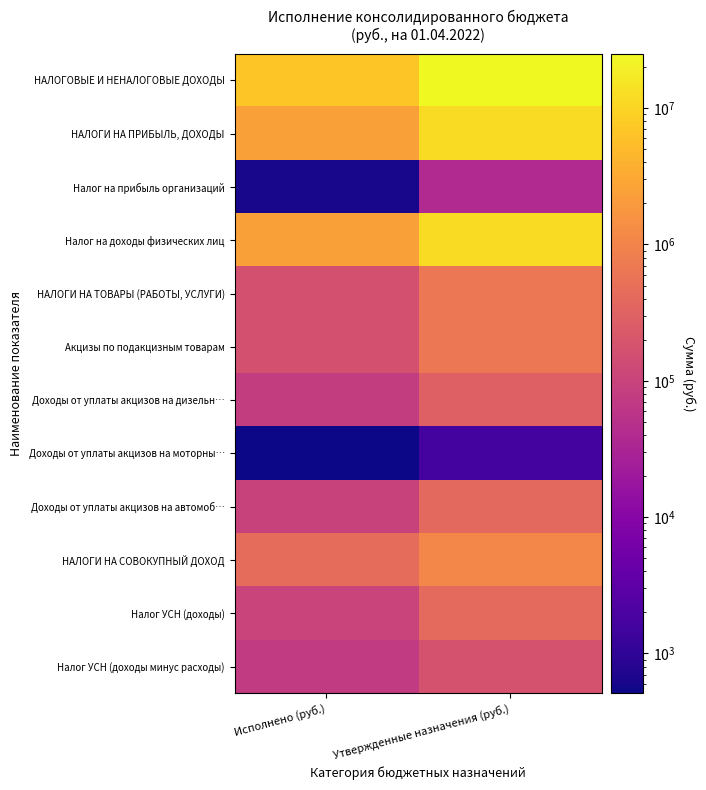

Which series has the largest total across all categories?

НАЛОГОВЫЕ И НЕНАЛОГОВЫЕ ДОХОДЫ